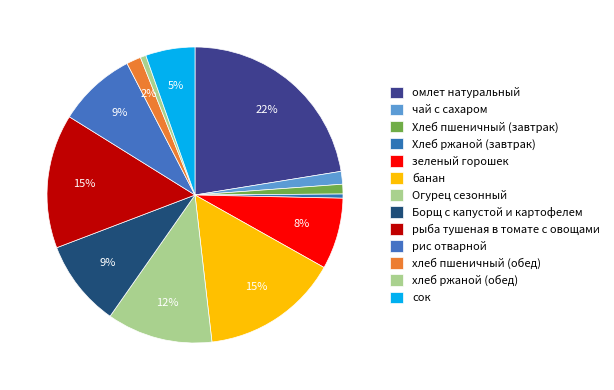

Count the number of slices in the pie.

13